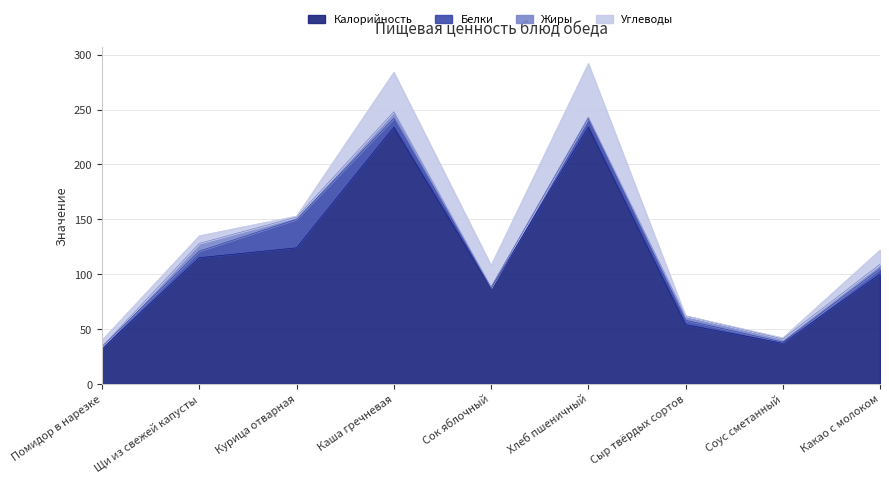

What is the difference between the maximum and second lowest values in the Жиры series?

7